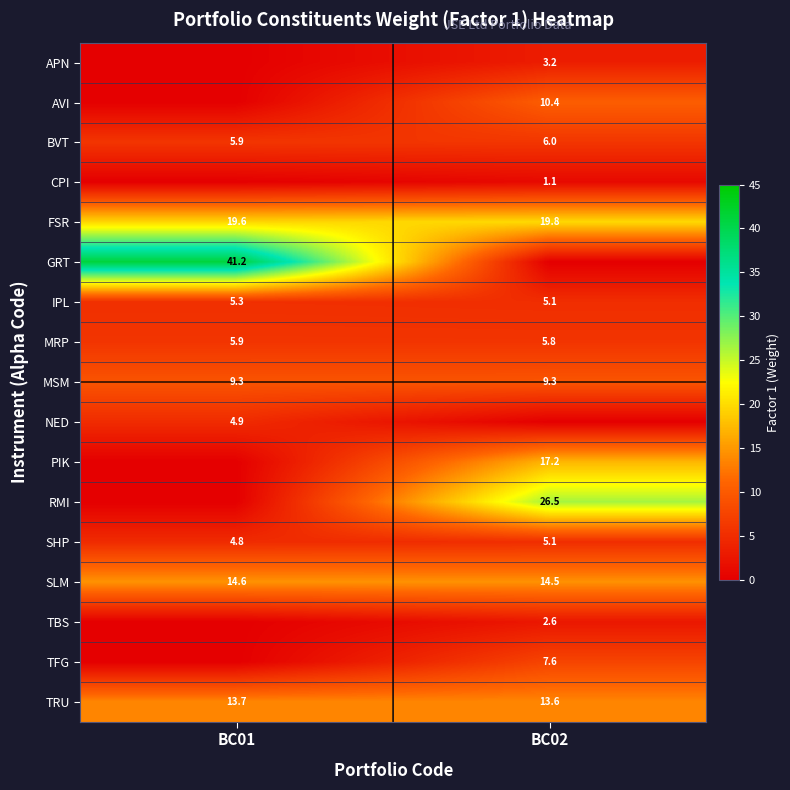

What is the minimum value for MRP?

5.8